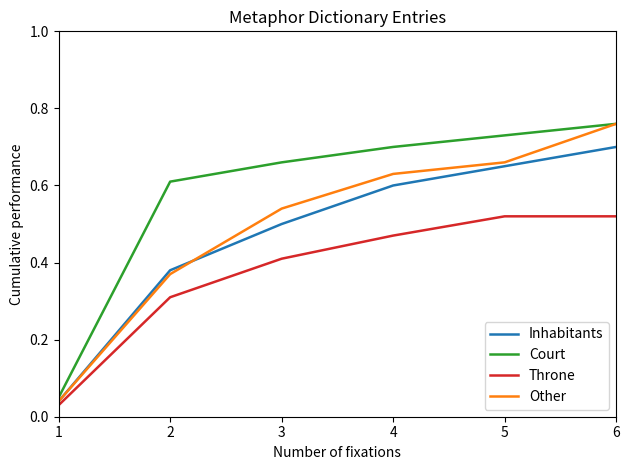

True or false: Inhabitants has more than 1 points higher than both neighbors.

False